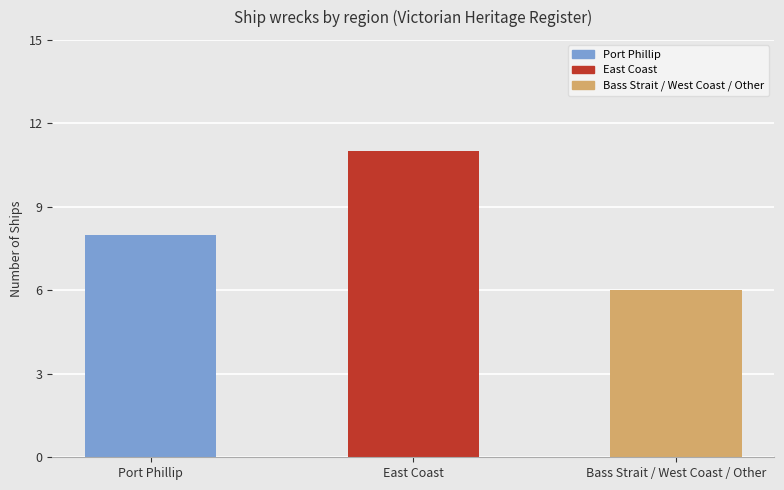

Reading right to left, extract all data points from this chart.

Bass Strait / West Coast / Other=6	East Coast=11	Port Phillip=8